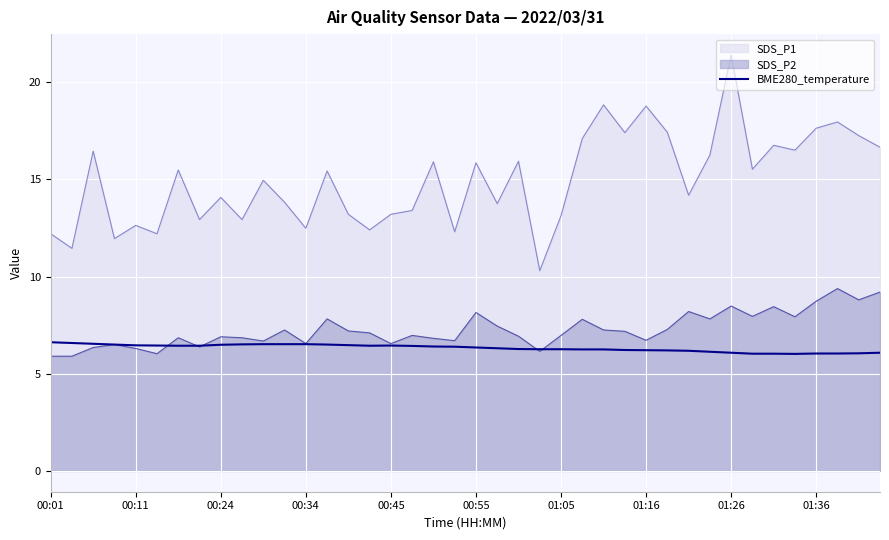

Is the value of SDS_P2 at 01:05 greater than the value of SDS_P1 at 01:05?

No